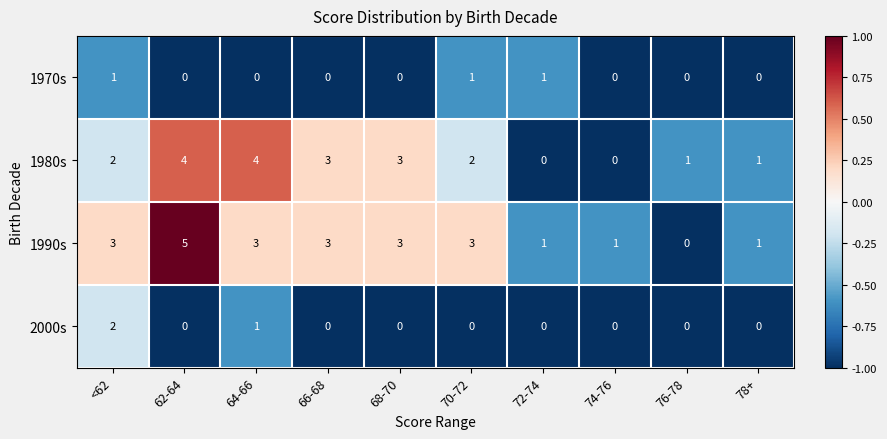

Which series has the largest total across all categories?

1990s